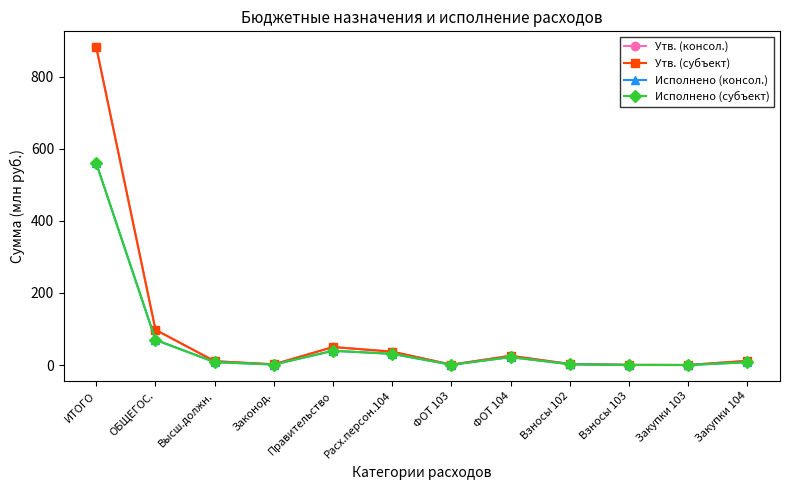

List the labels in order of Утв. (консол.) value, smallest first.

Закупки 103, Взносы 103, ФОТ 103, Законод., Взносы 102, Высш.должн., Закупки 104, ФОТ 104, Расх.персон.104, Правительство, ОБЩЕГОС., ИТОГО